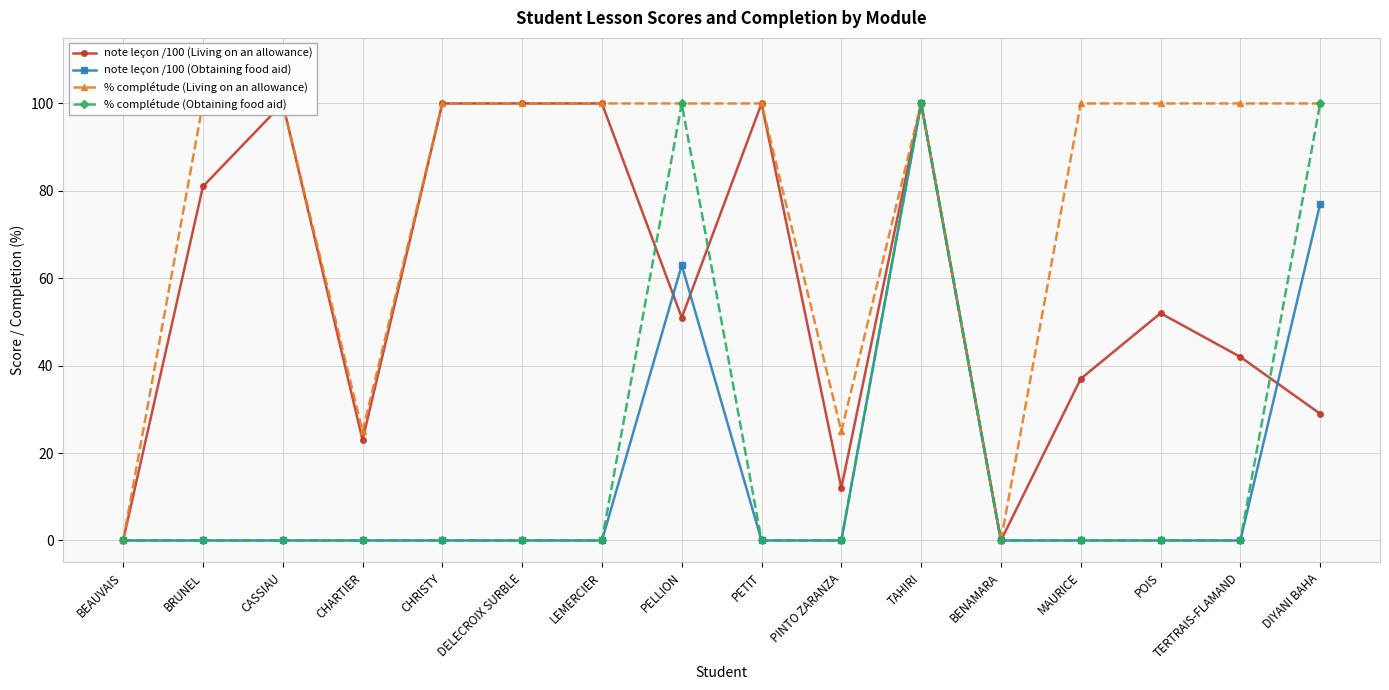

Where is note leçon /100 (Living on an allowance) nearest to the value 50?

PELLION